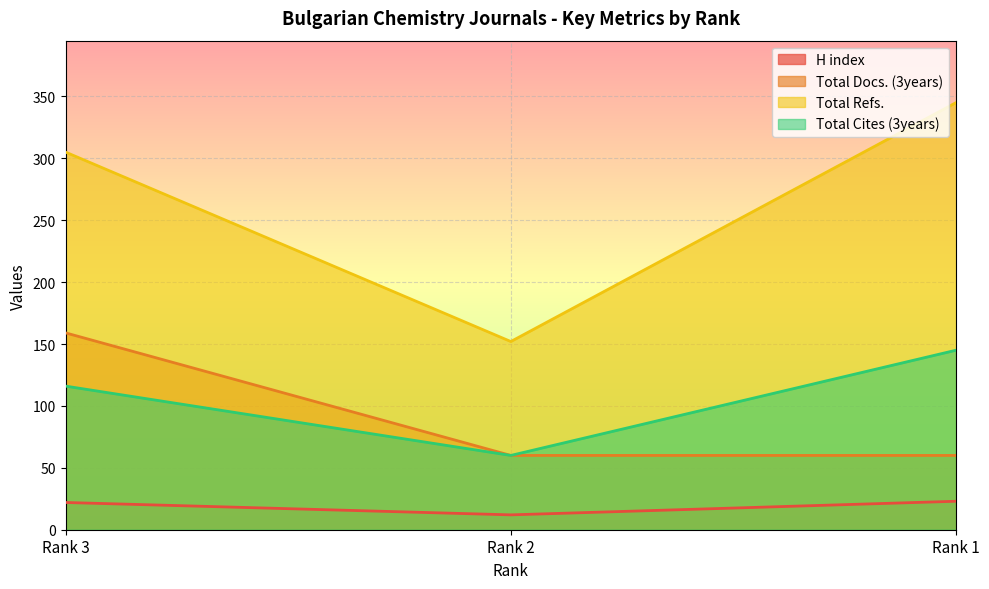

Which series changed the most between Rank 3 and Rank 1?

Total Docs. (3years)